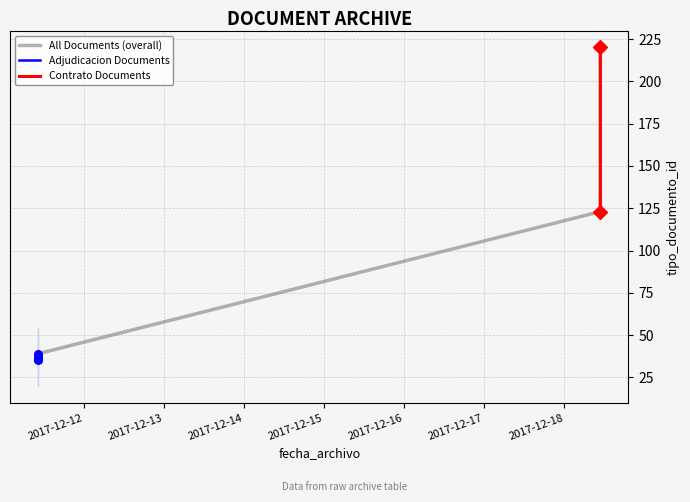

What is the change in value from 2017-12-18 10:47:04 to 2017-12-18 10:47:03?

-97